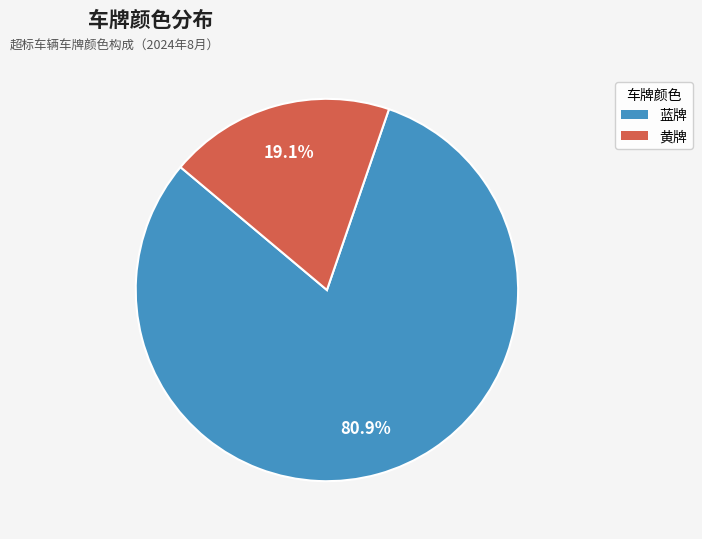

To the nearest percent, what portion does 蓝牌 represent?

81%